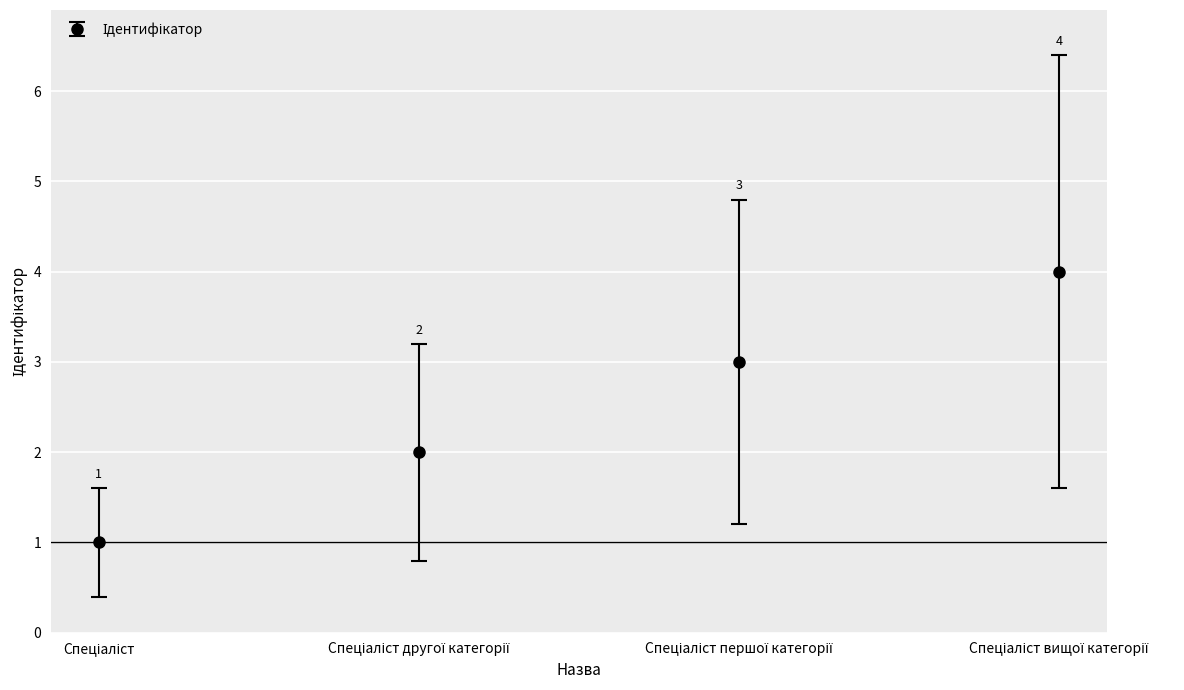

What is the maximum value shown in the chart?

4